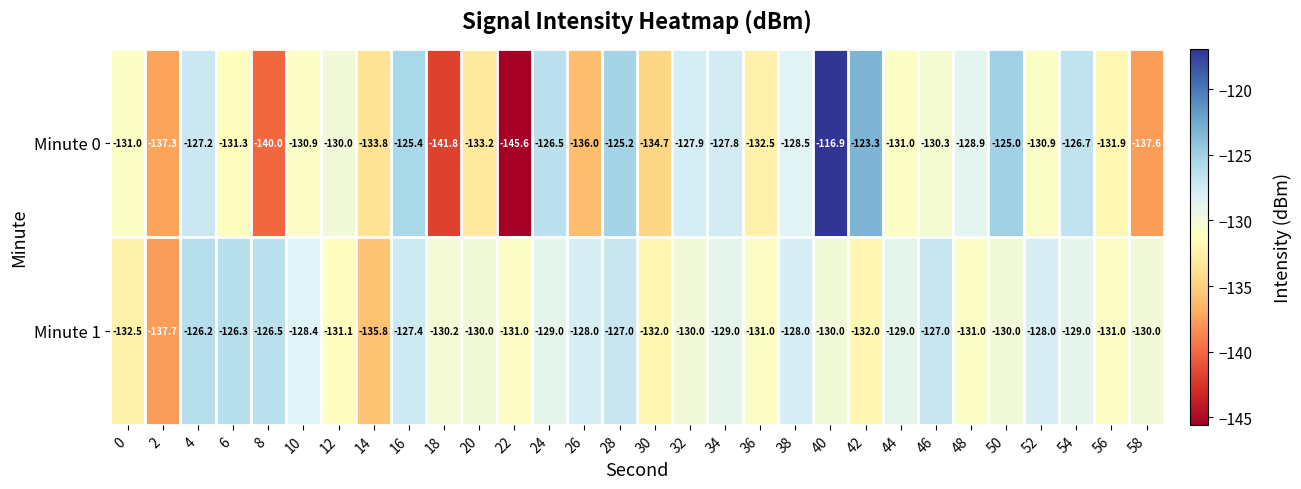

What is the maximum value shown in the chart?

-116.9